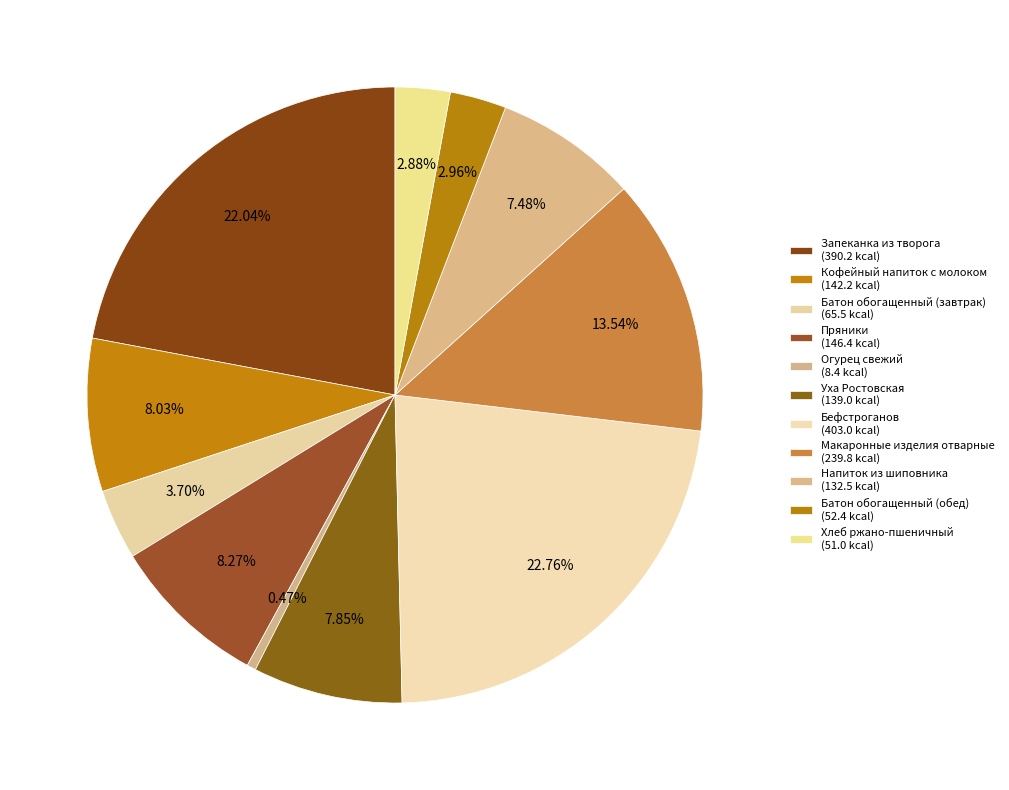

How many slices are in this pie chart?

11